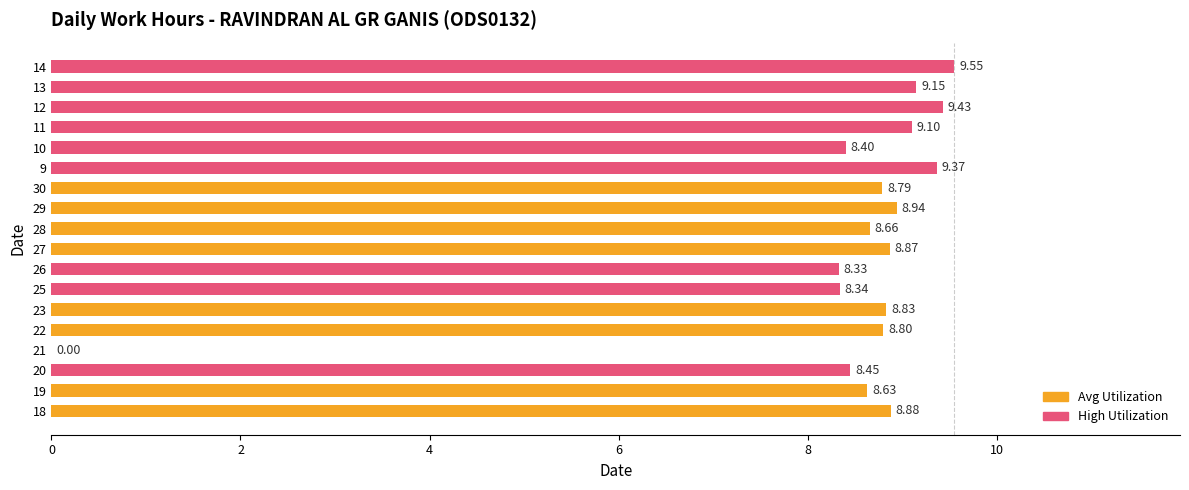

Are the bars horizontal?

Yes